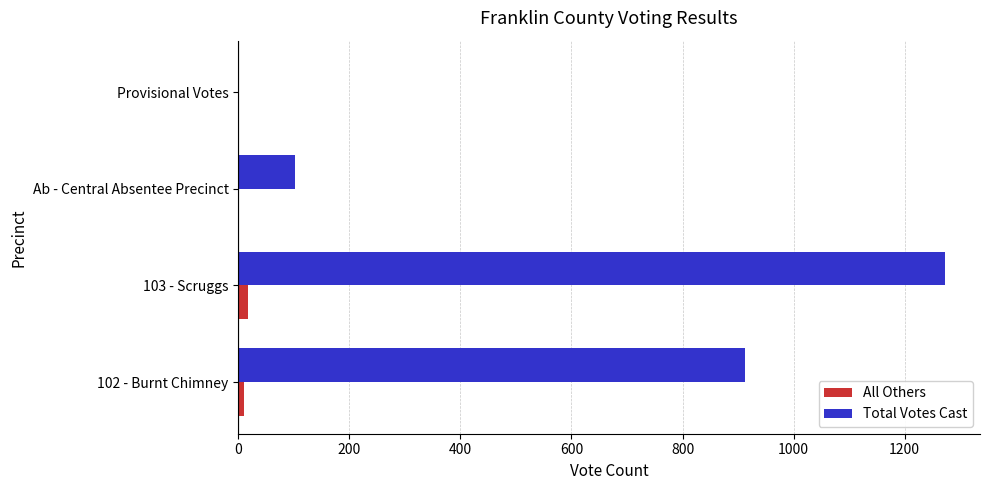

The Total Votes Cast series shows 163 at Ab - Central Absentee Precinct. True or false?

False